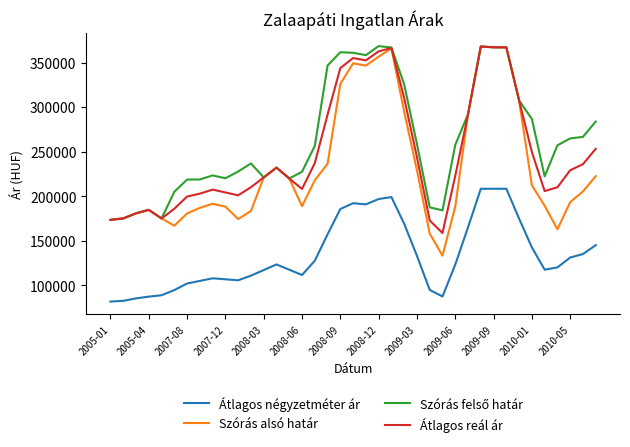

Which series has the widest spread of values?

Szórás alsó határ